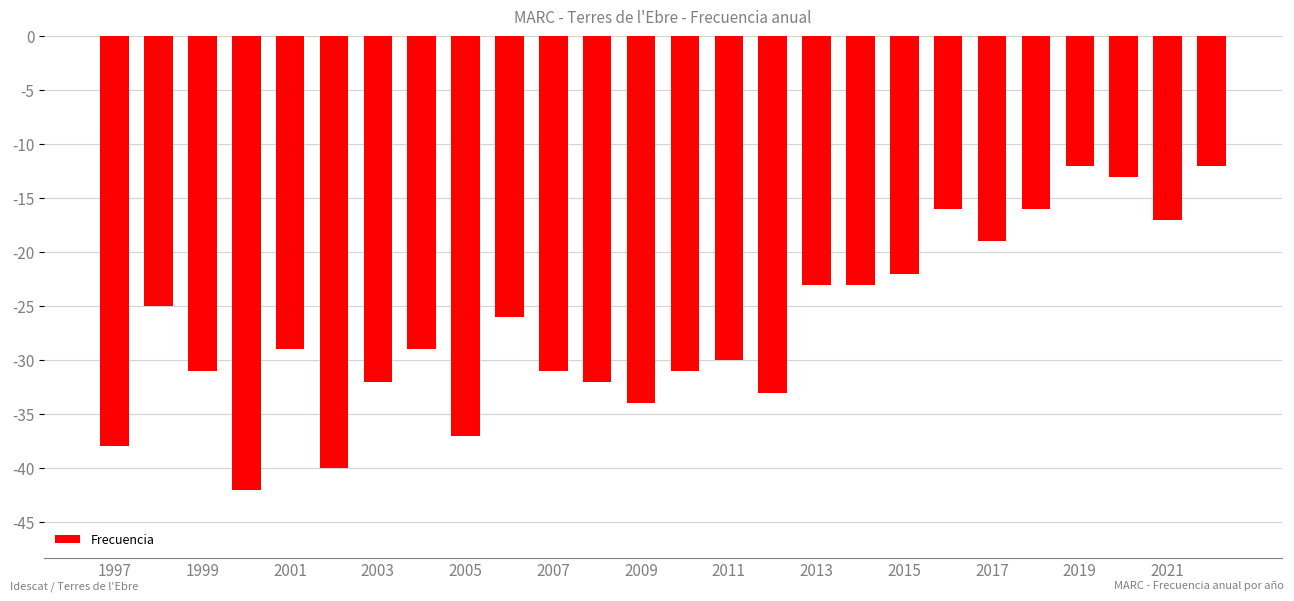

Reading left to right, what are all the values shown in this chart?

-38	-25	-31	-42	-29	-40	-32	-29	-37	-26	-31	-32	-34	-31	-30	-33	-23	-23	-22	-16	-19	-16	-12	-13	-17	-12